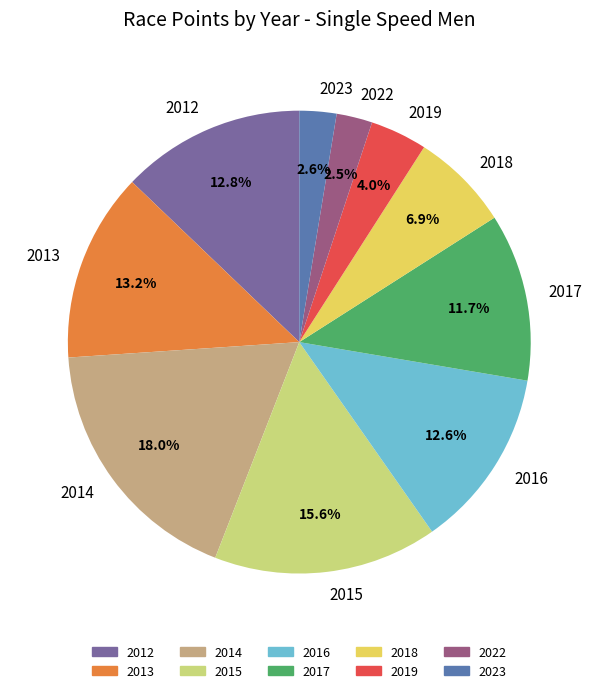

To the nearest percent, what is the average slice percentage?

10%